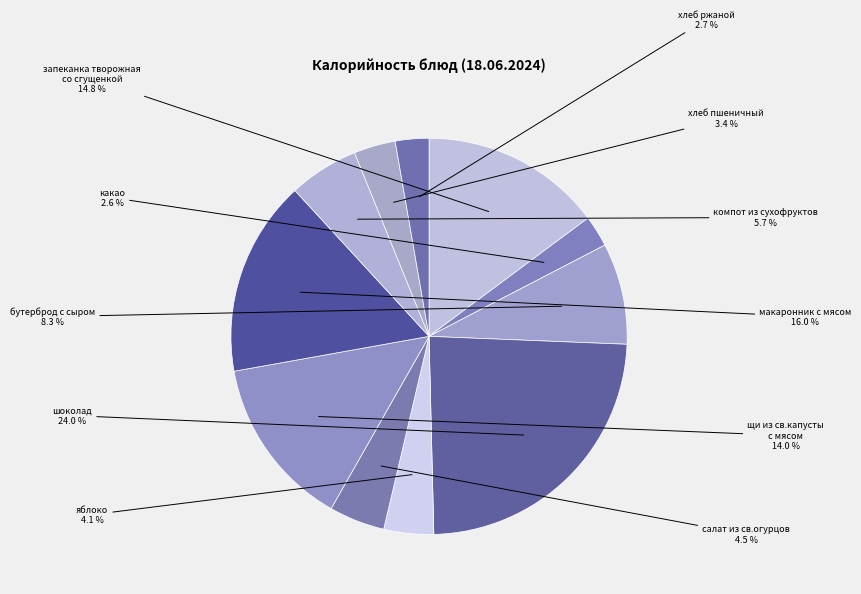

What is the ratio of the value at хлеб ржаной to the value at компот из сухофруктов?

0.5